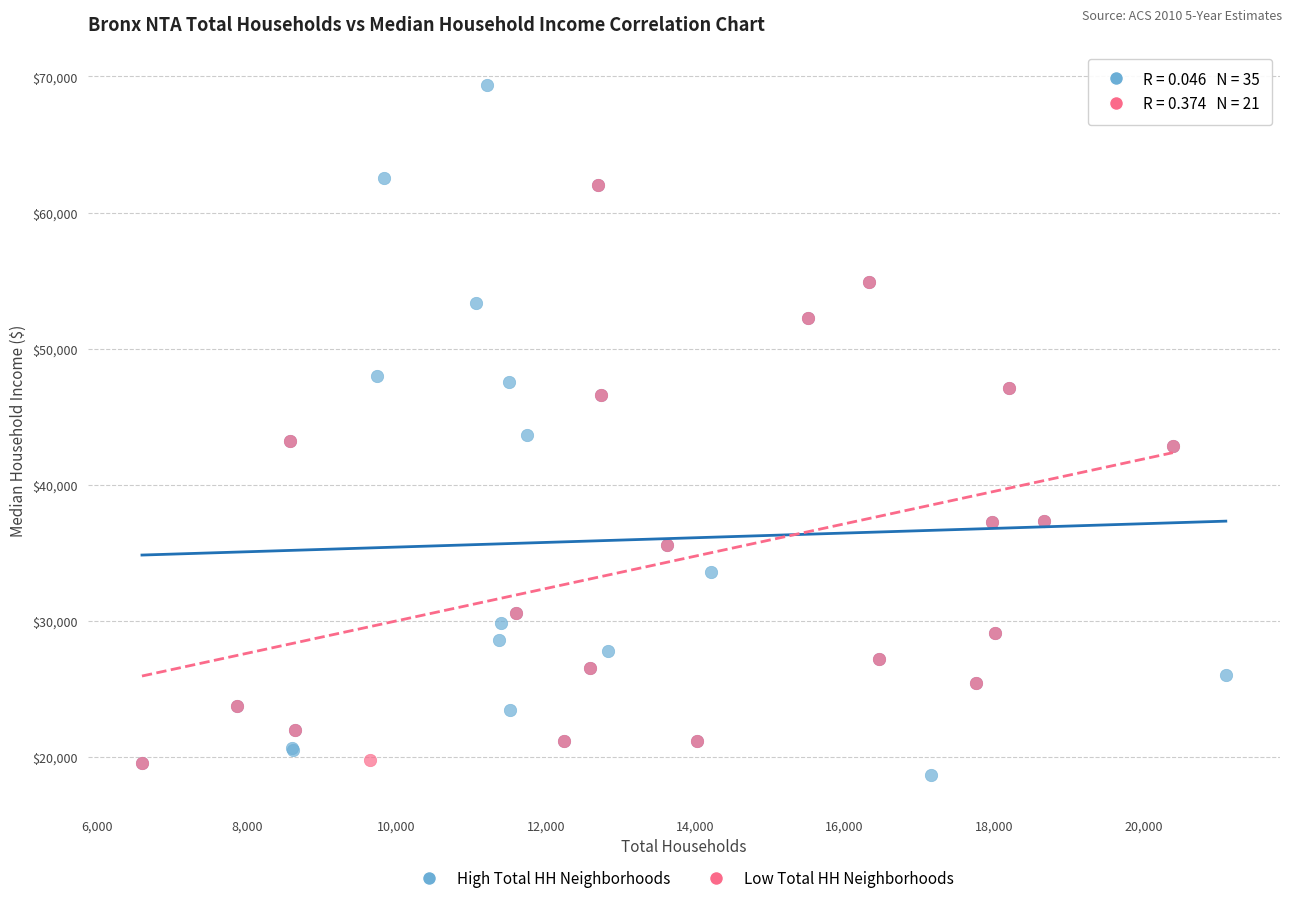

Which series contains the highest Y value?

High Total HH Neighborhoods